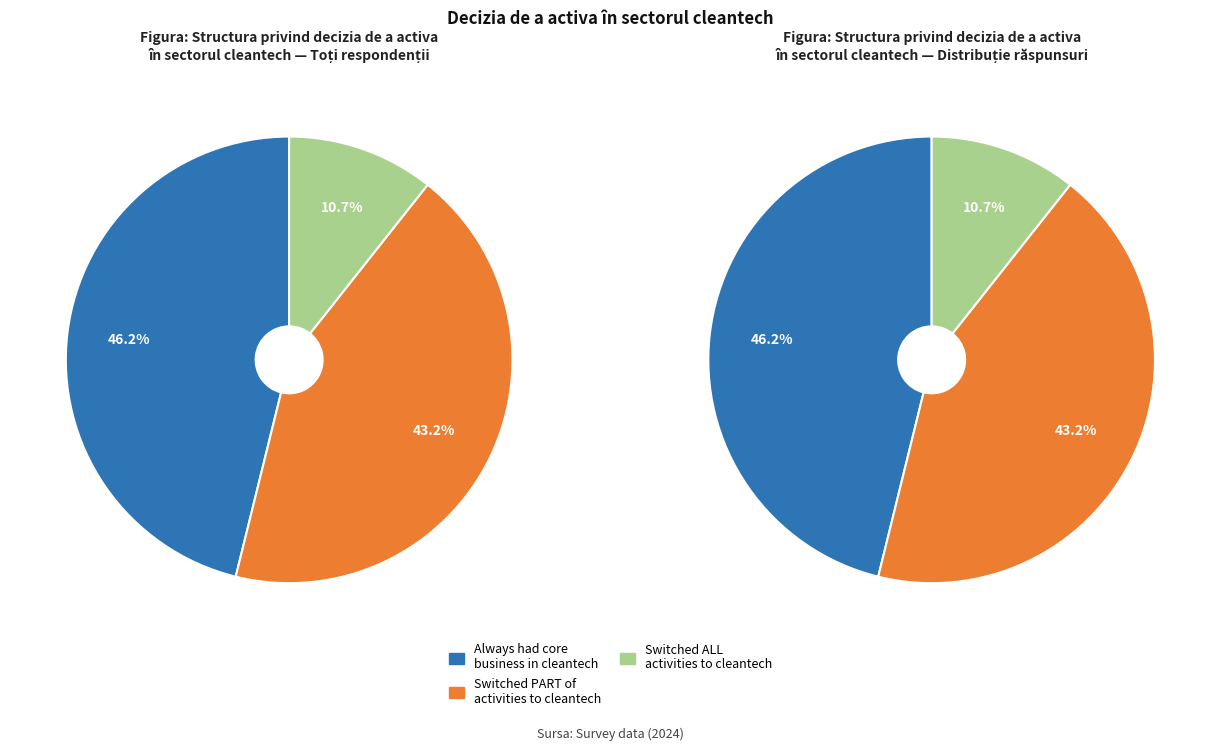

Rank the categories by value from lowest to highest.

Switched ALL activities to cleantech, Switched PART of activities to cleantech, Always had core business in cleantech